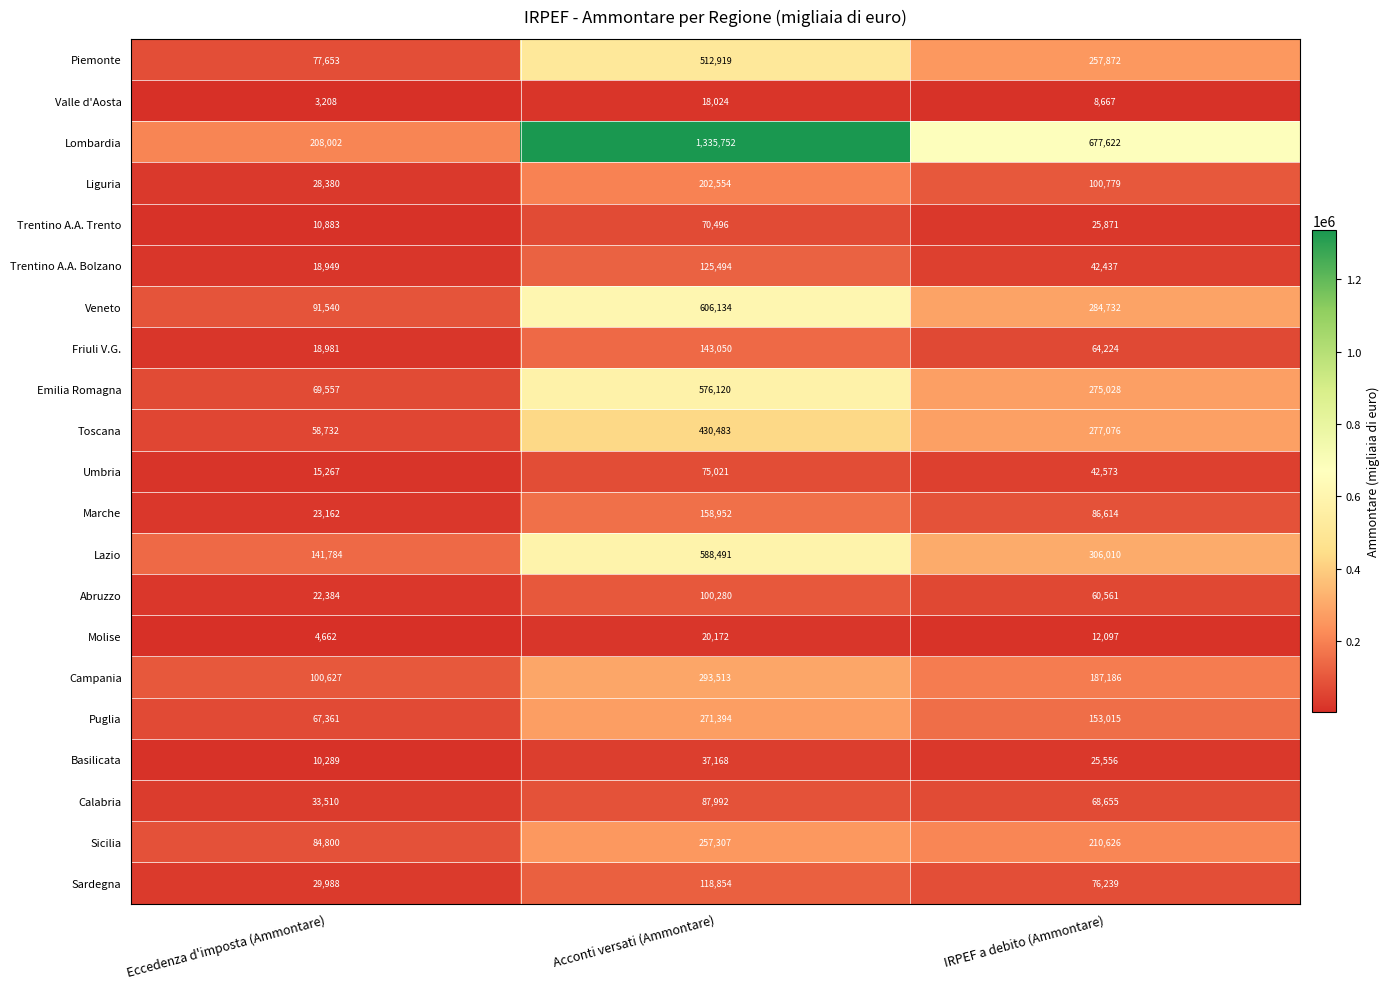

Count the number of data series in this chart.

21